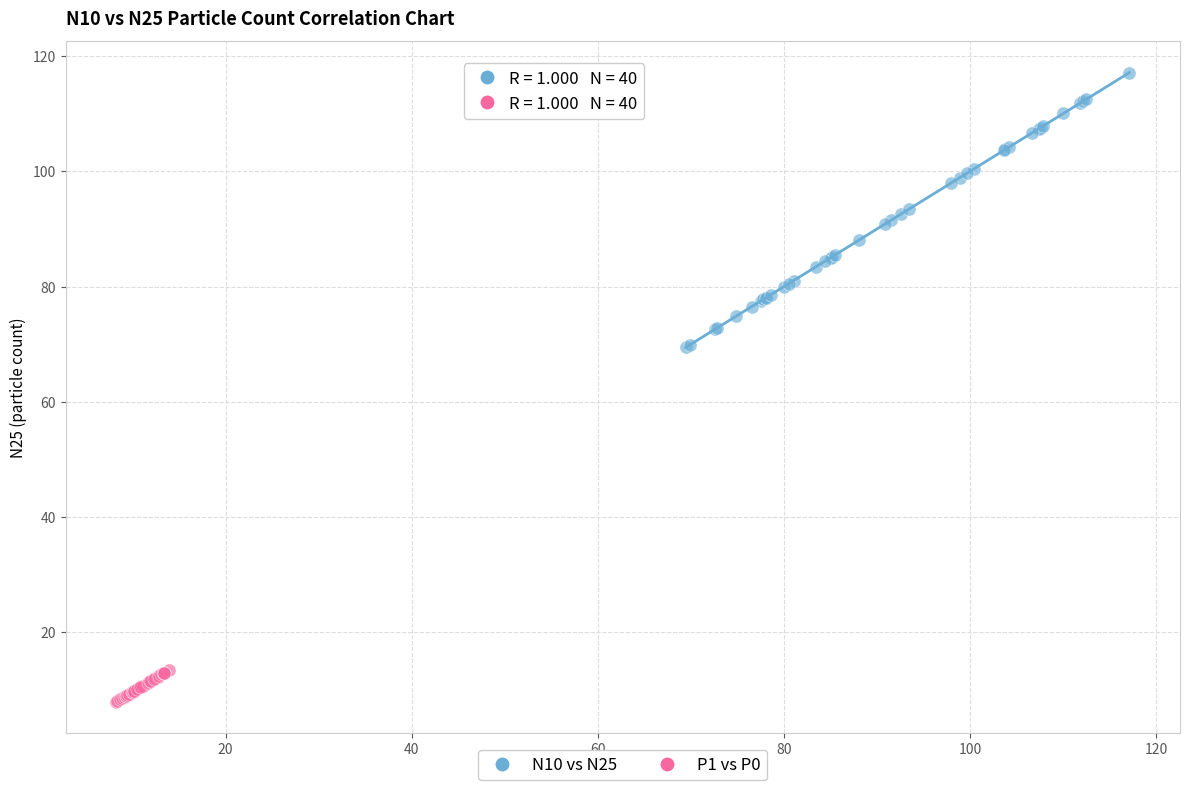

Which series contains the lowest Y value?

P1 vs P0